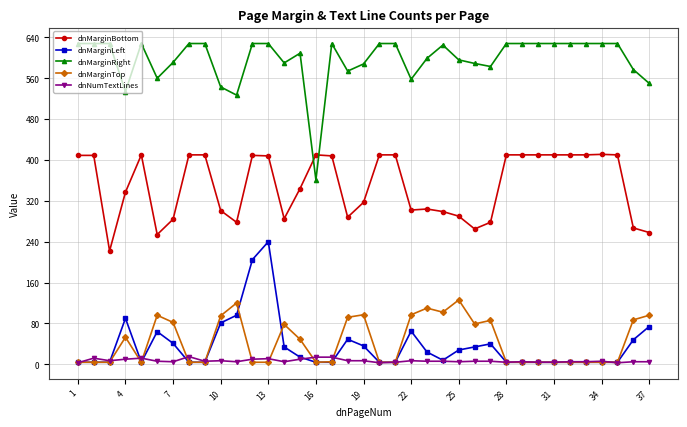

What is the average value of the dnMarginLeft series?

36